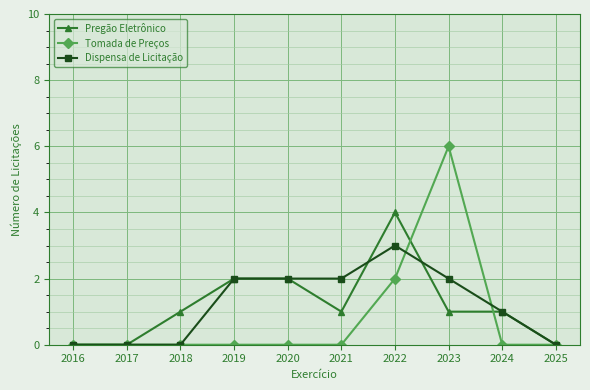

What are all the series names shown in the legend?

Pregão Eletrônico, Tomada de Preços, Dispensa de Licitação